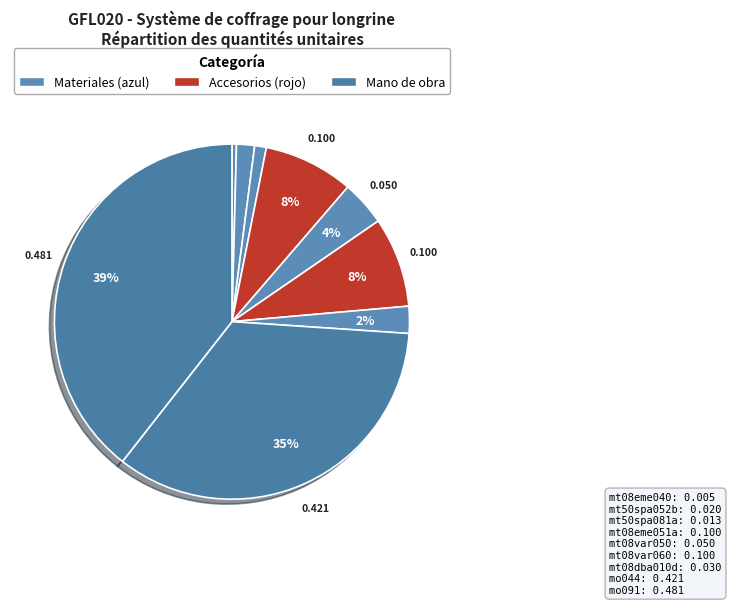

Which category has the smallest portion of the pie?

mt08eme040